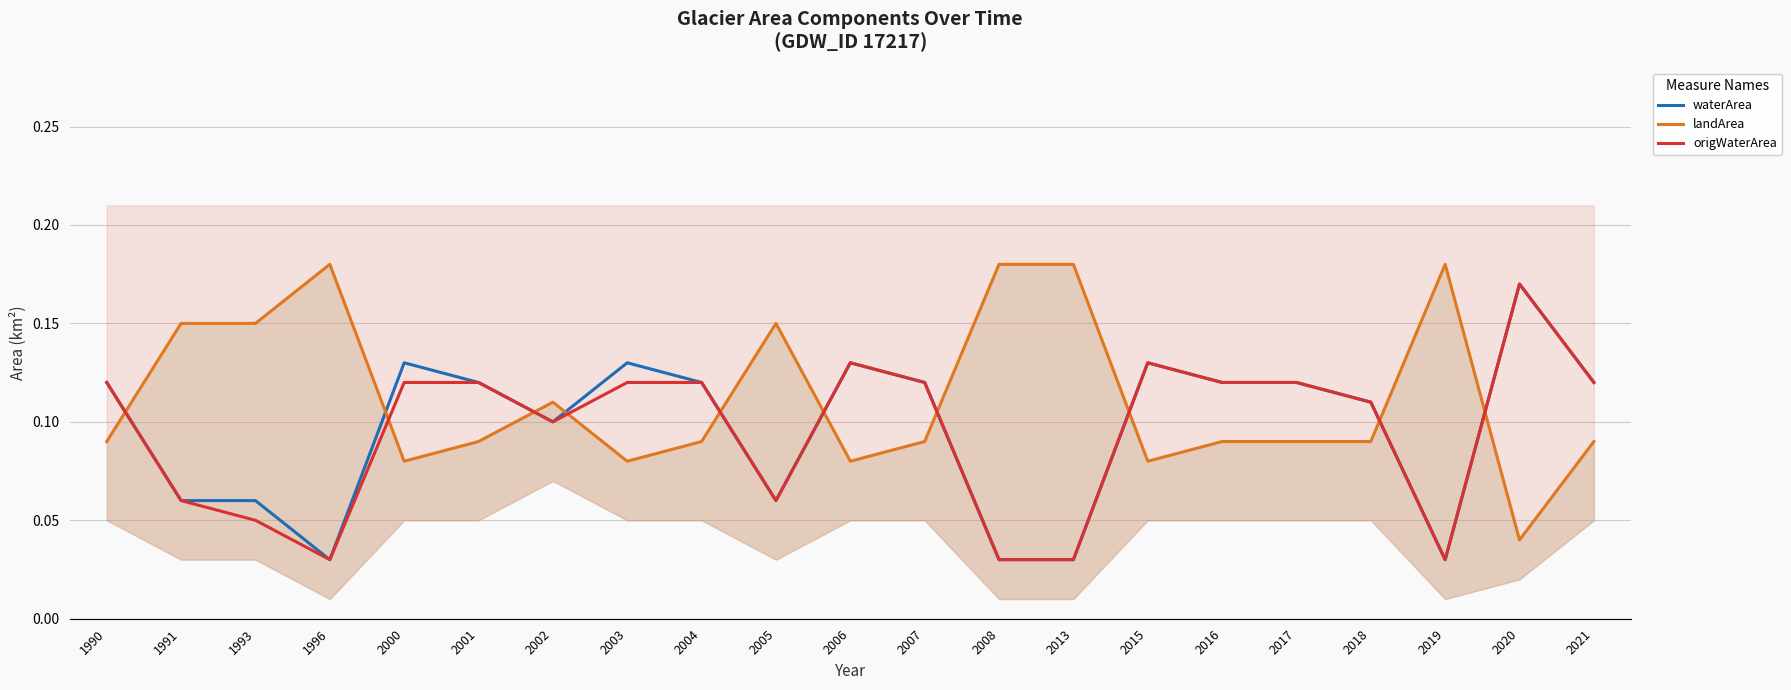

True or false: origWaterArea and waterArea cross at least once.

False